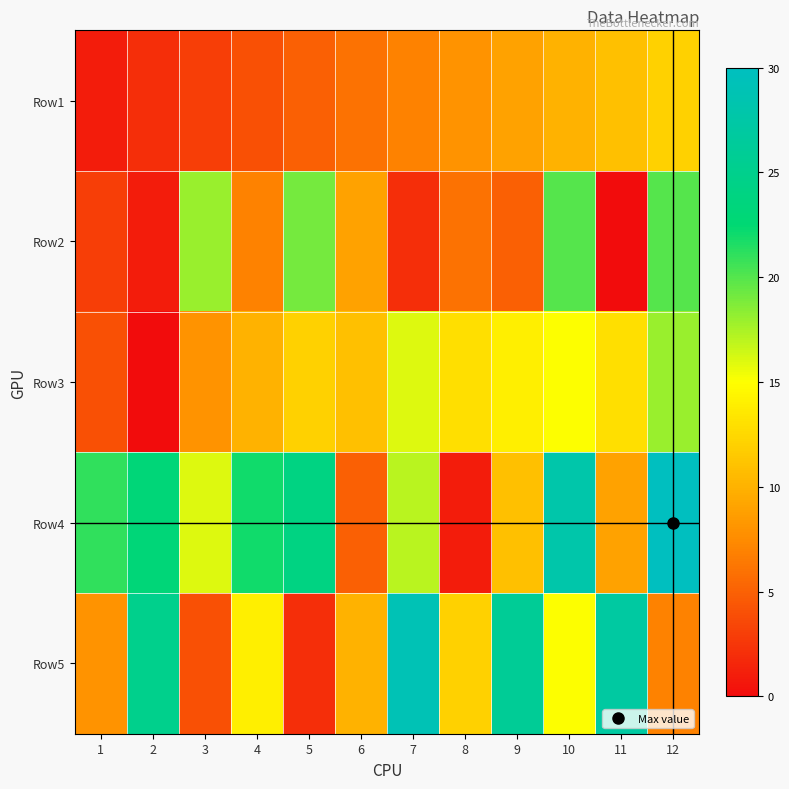

At which category is the sum across all series the highest?

10